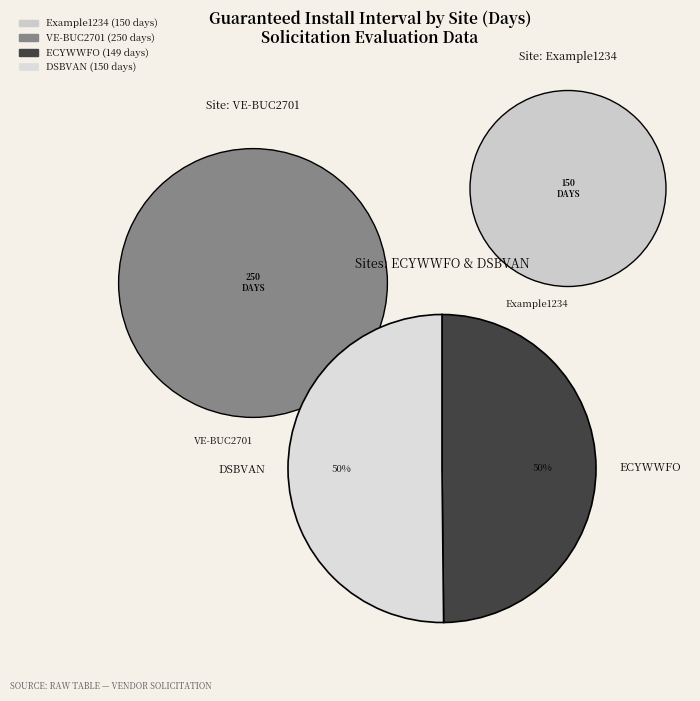

Do Example1234 and VE-BUC2701 together represent more than half of the pie?

Yes